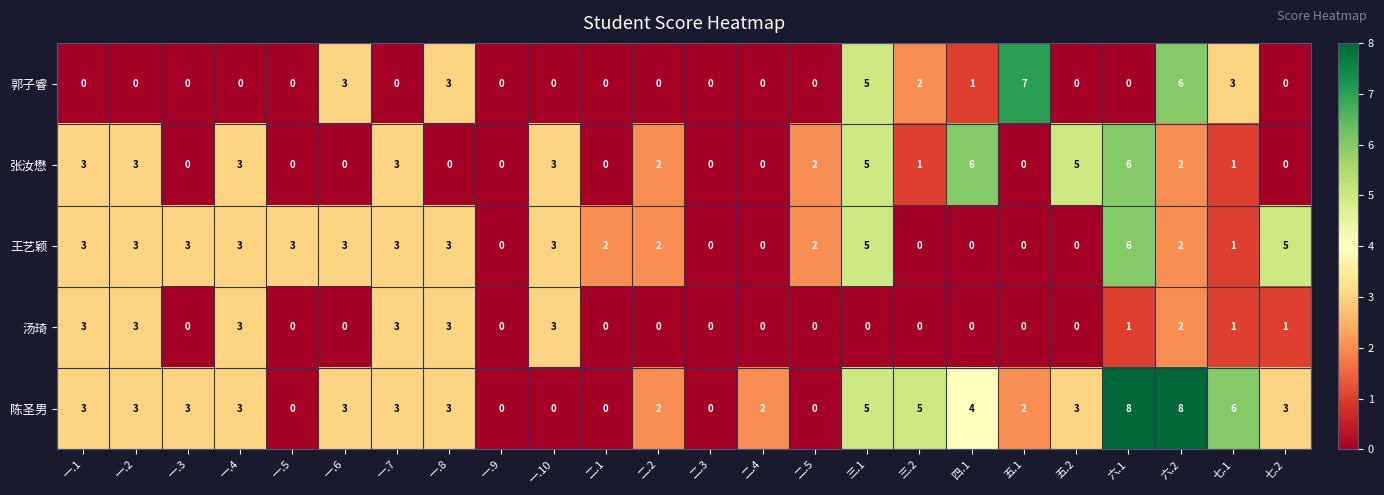

Which series has the largest total across all categories?

陈圣男